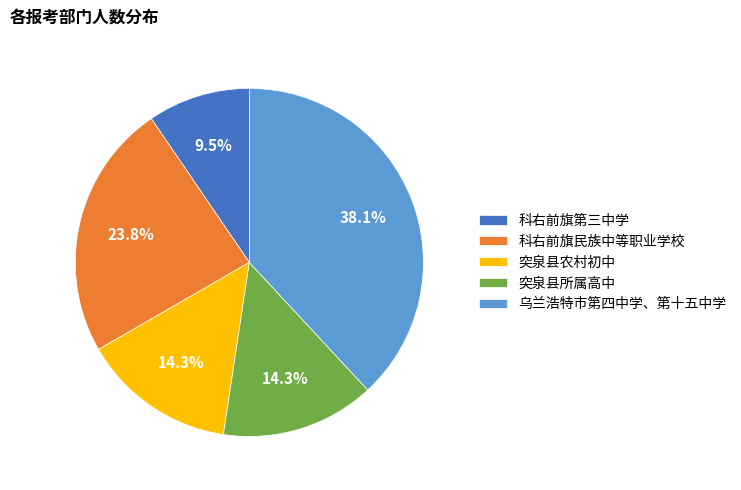

Is there a majority slice in this chart?

No